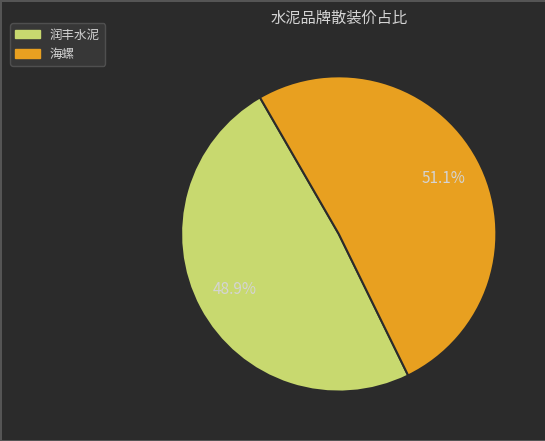

Which has a higher value, 海螺 or 润丰水泥?

海螺